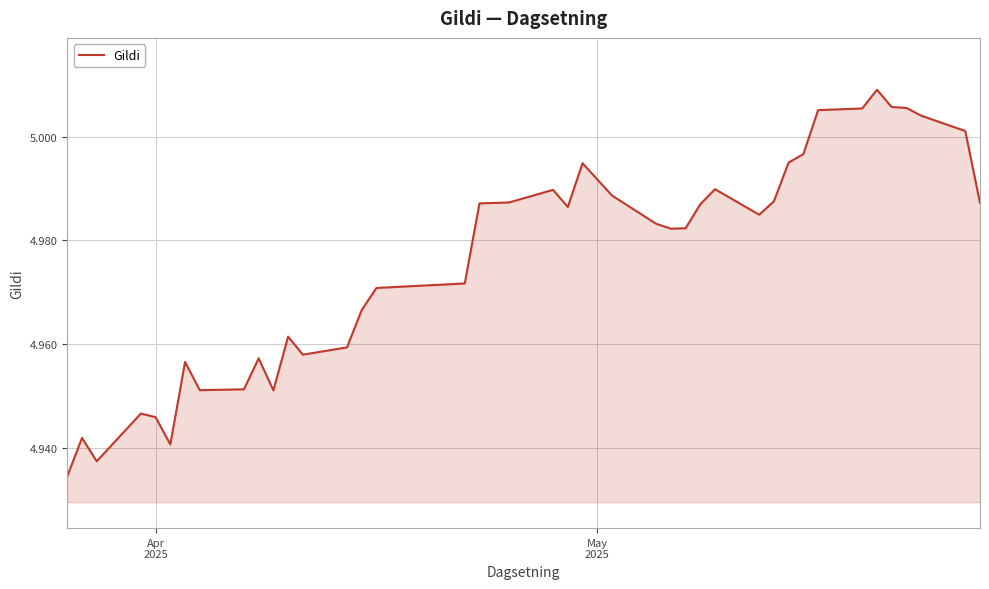

Does the chart have visible grid lines?

Yes